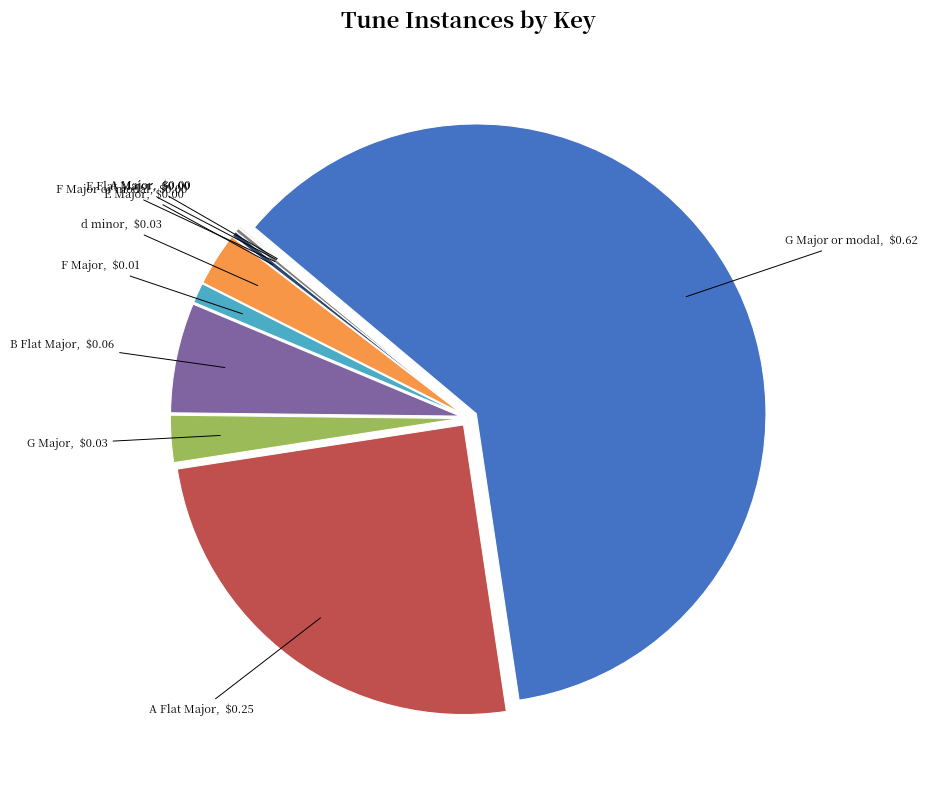

Which has a higher value, A Flat Major or B Flat Major?

A Flat Major